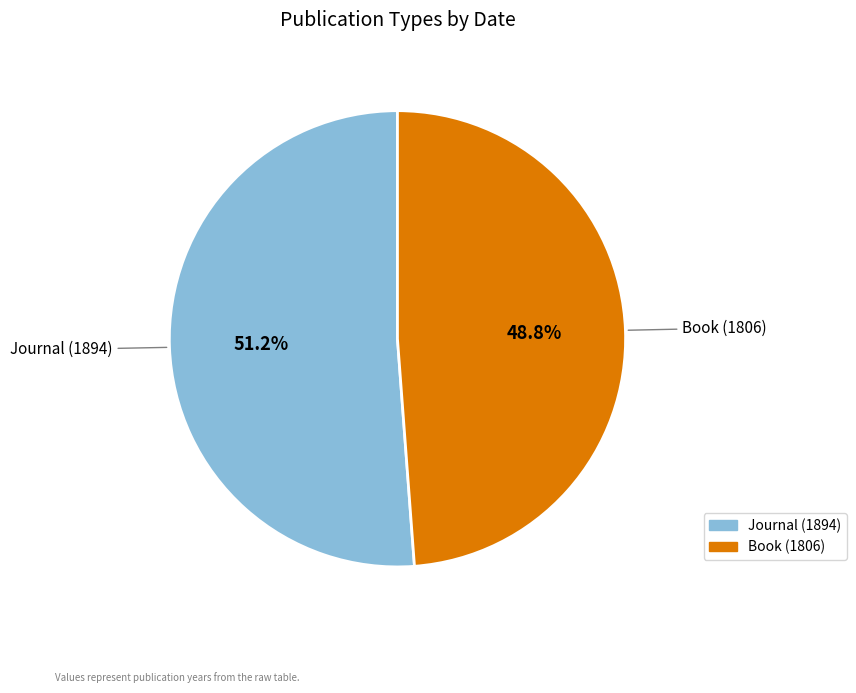

Does any single category account for the majority?

Yes